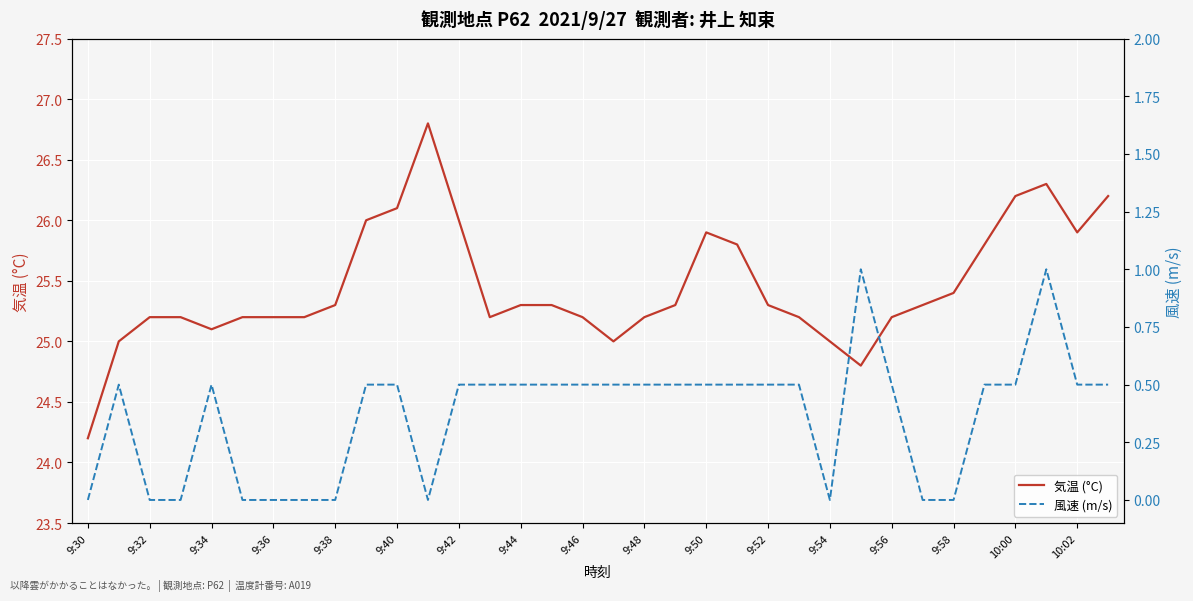

Which category has the lowest value in the 気温 (°C) series?

9:30